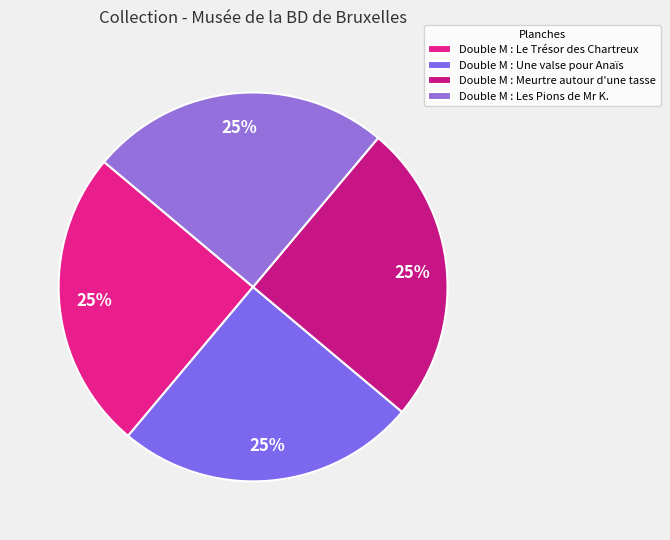

Does any single category account for the majority?

No